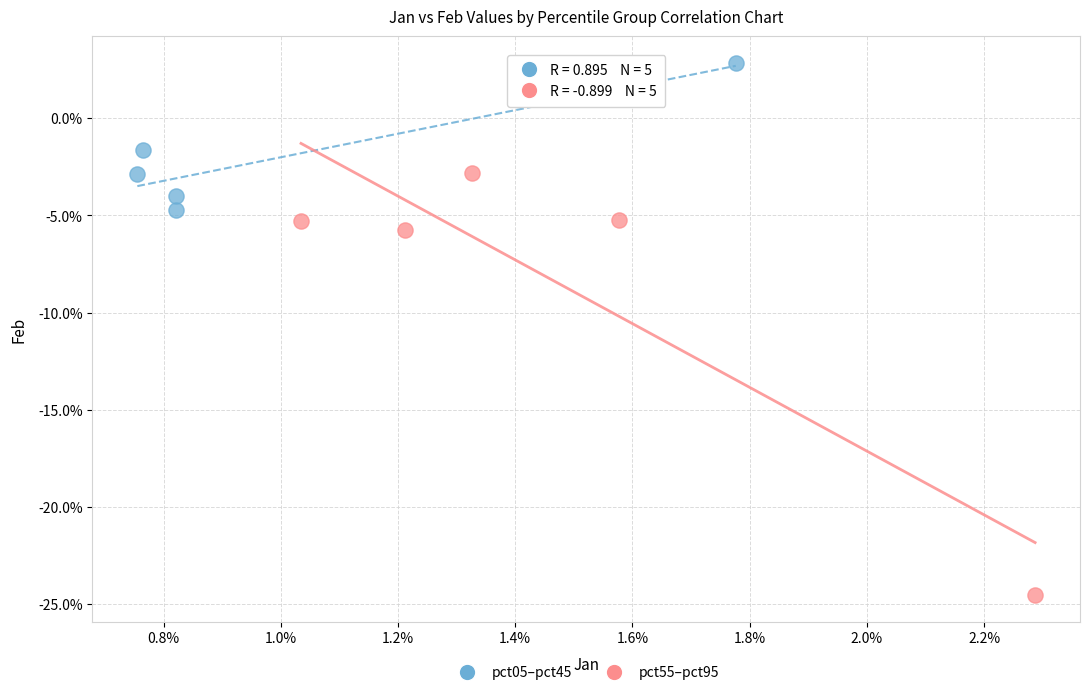

Which series has the largest Y range (max minus min)?

pct55–pct95